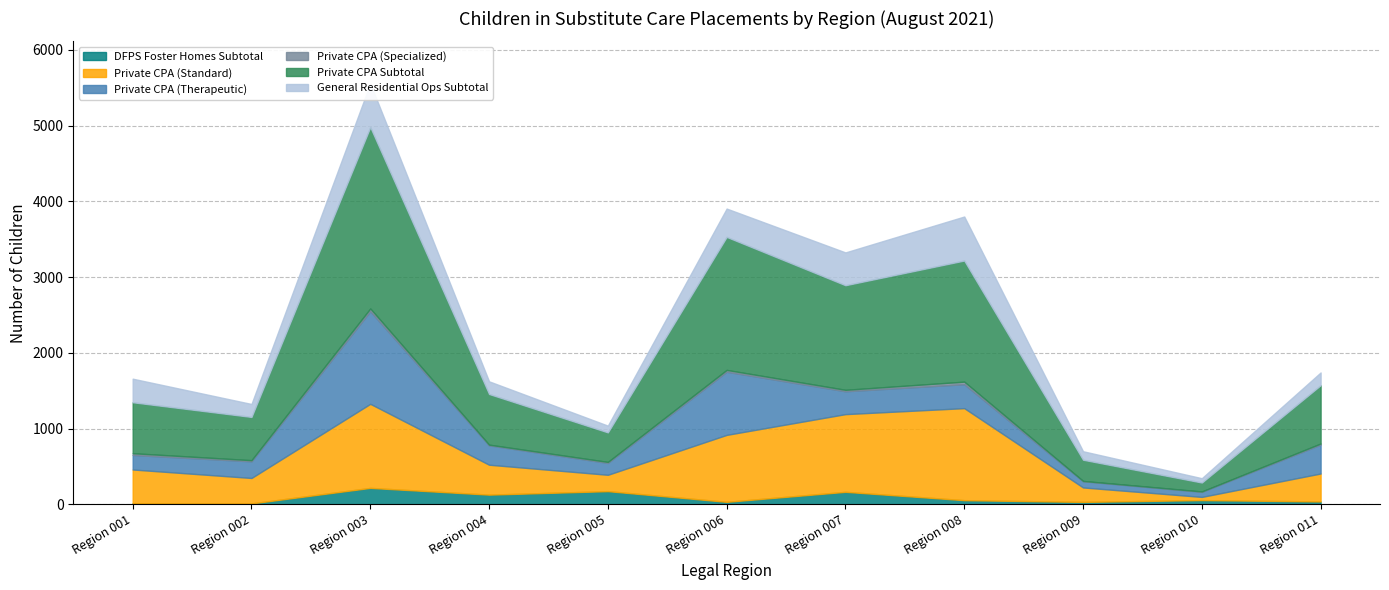

The value of Private CPA (Standard) at Region 011 is 369. True or false?

True